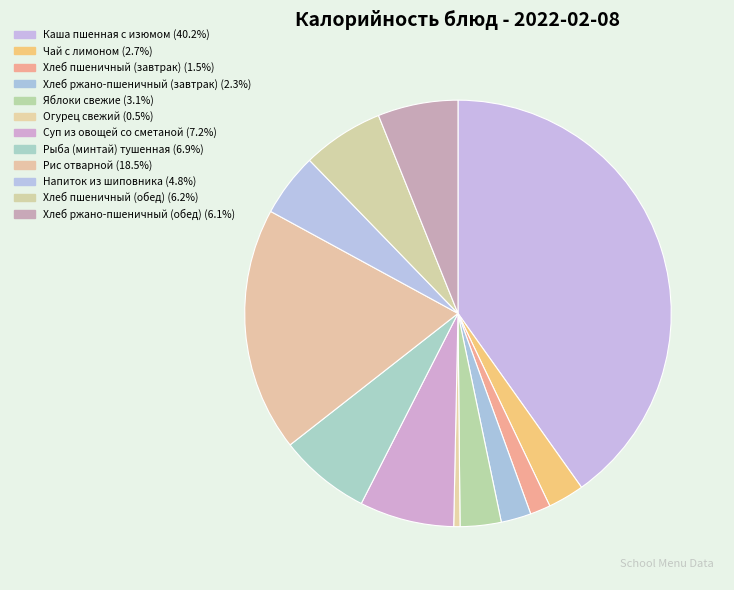

Count the number of slices in the pie.

12